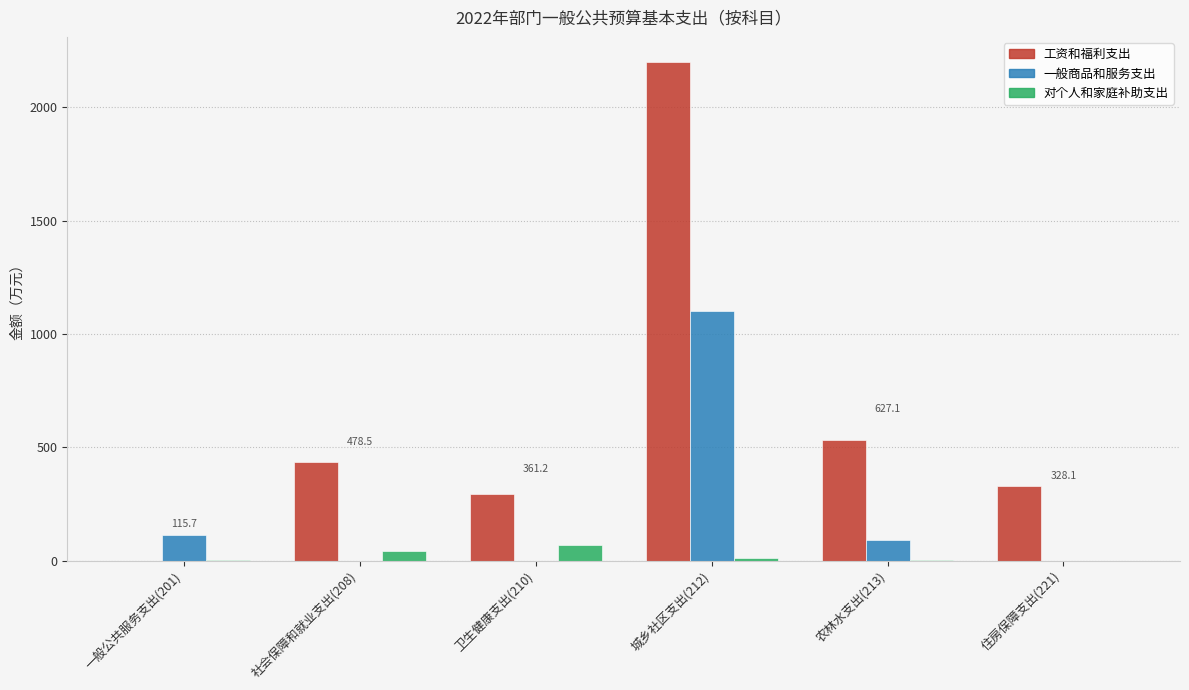

At which label does 工资和福利支出 reach its peak?

城乡社区支出(212)